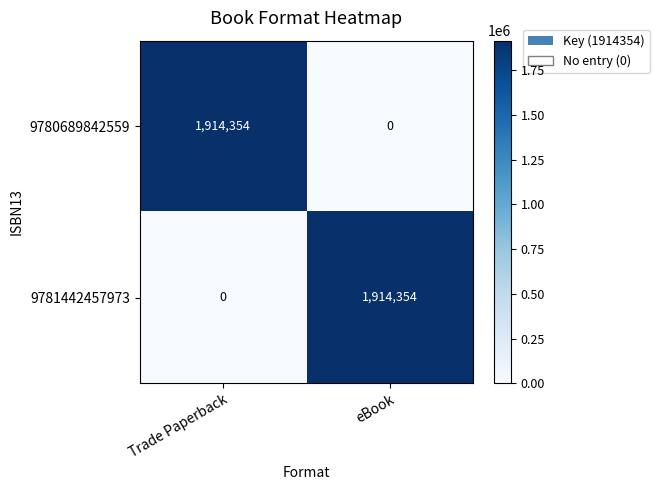

How many series are shown in this chart?

2